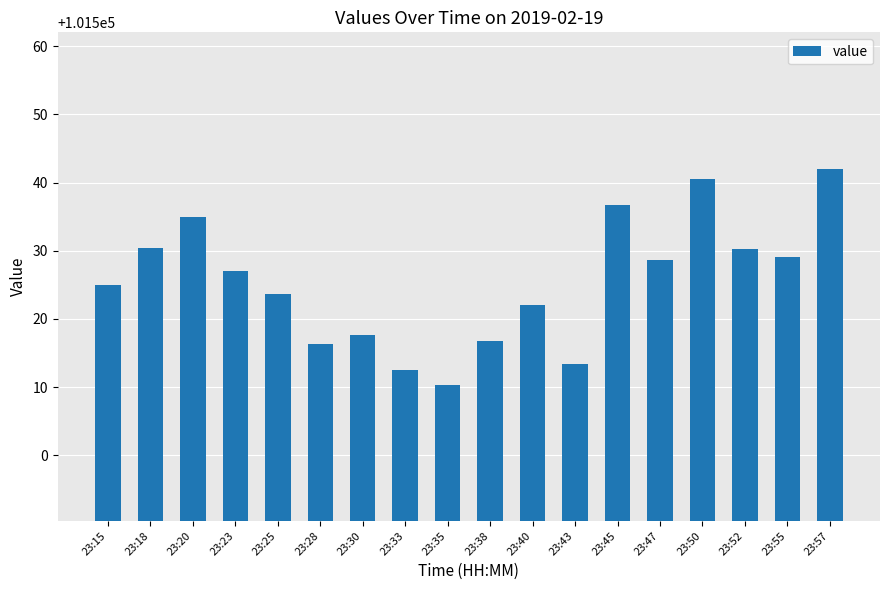

Are the bars grouped side by side (vs. stacked)?

No